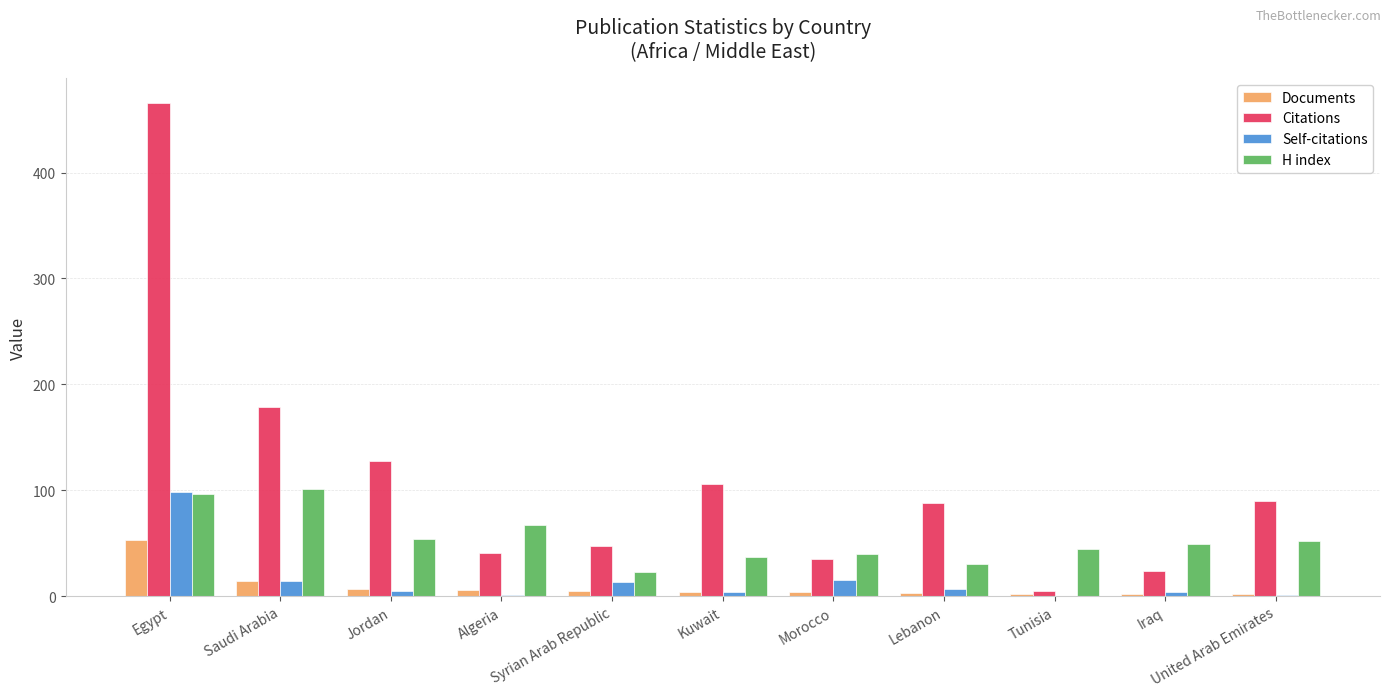

Where does the Citations series first go above 88?

Egypt